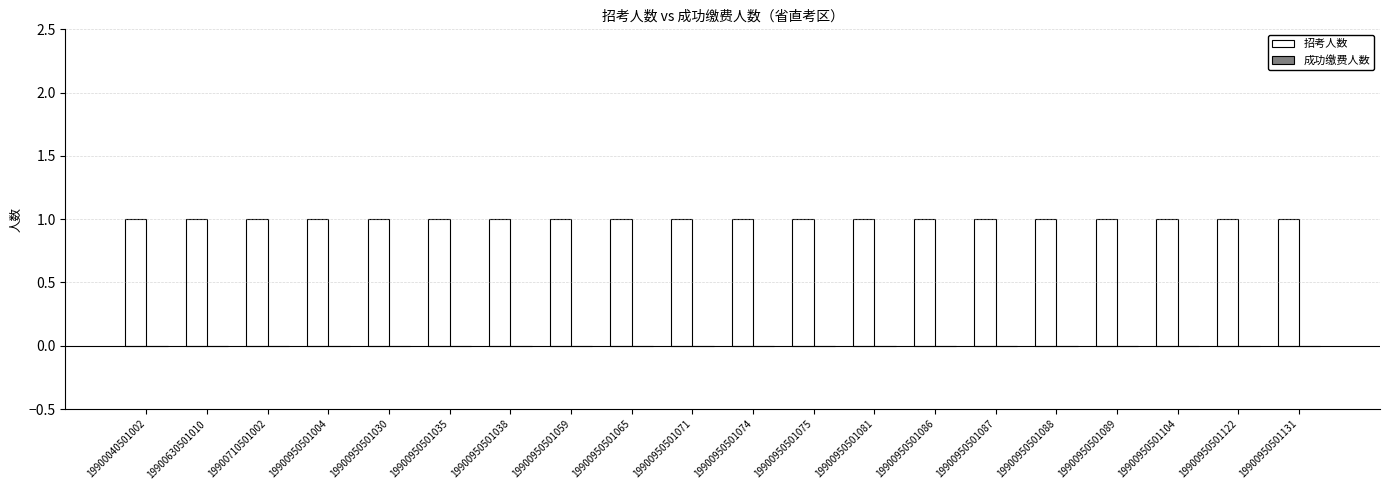

Reading left to right, transcribe all the data shown in this chart.

招考人数: 1	1	1	1	1	1	1	1	1	1	1	1	1	1	1	1	1	1	1	1
成功缴费人数: 0	0	0	0	0	0	0	0	0	0	0	0	0	0	0	0	0	0	0	0